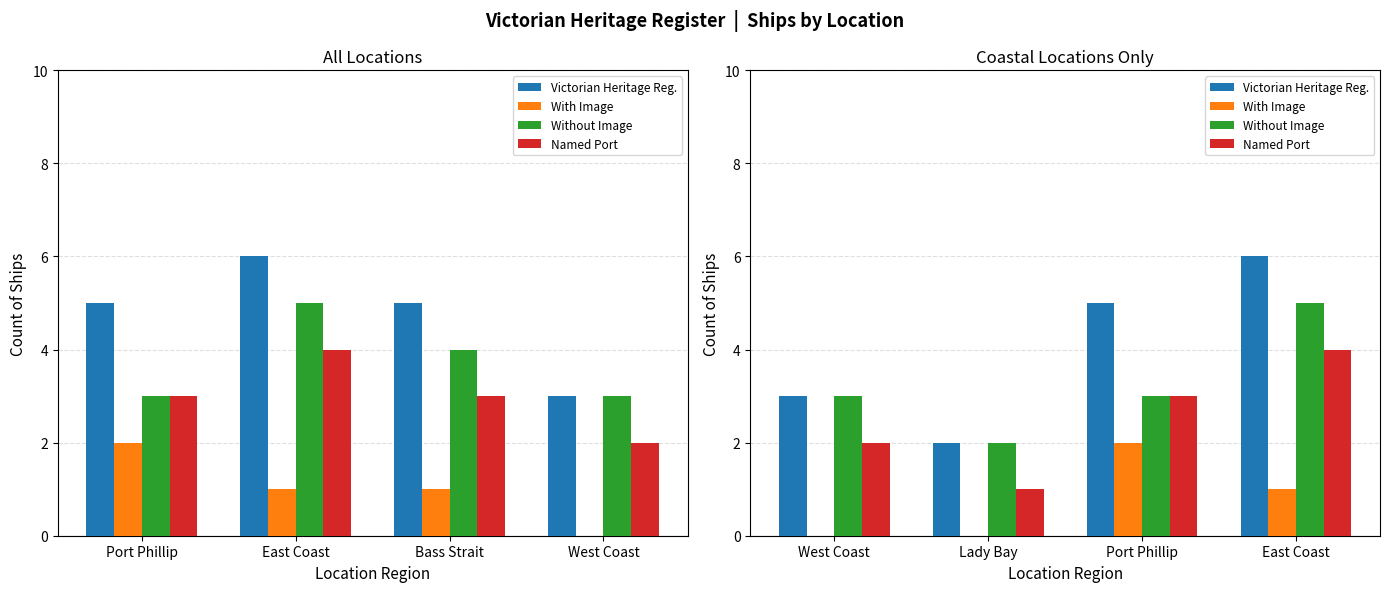

Is the value of Victorian Heritage Reg. at West Coast greater than the value of With Image at West Coast?

Yes